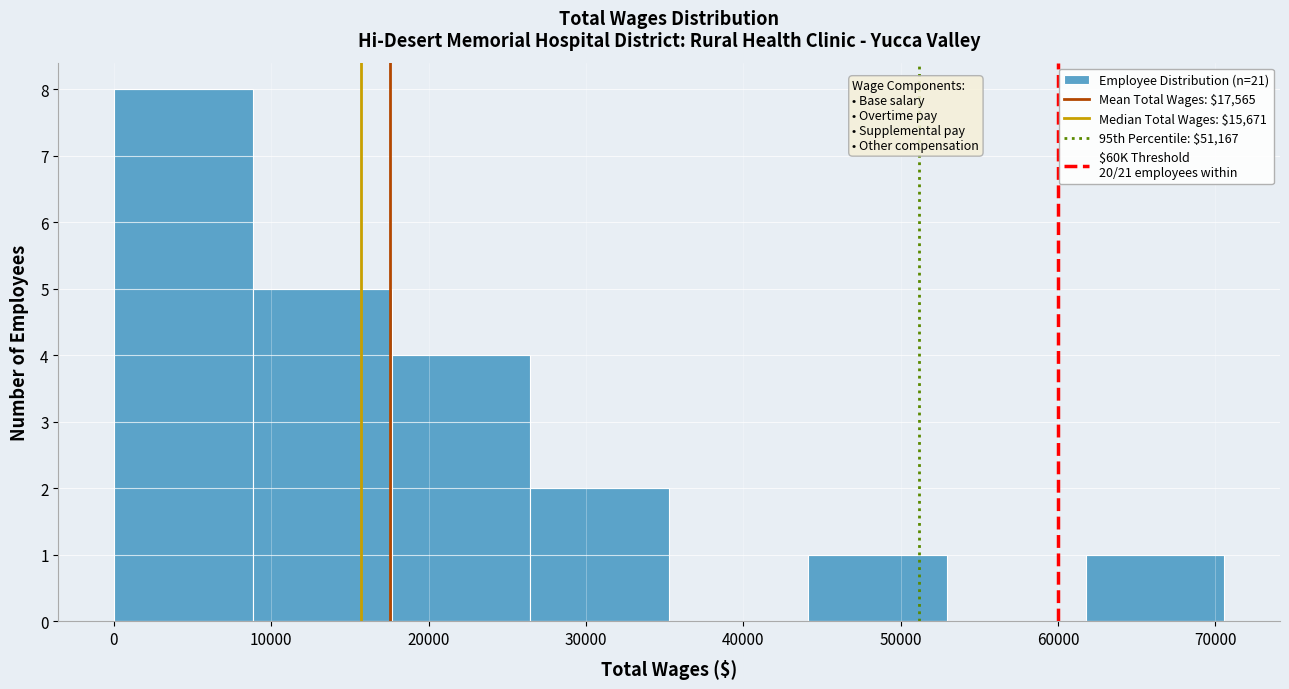

Reading left to right, list every bar in this chart as the range it spans on the x-axis followed by its height. Neither the bar edges nor the heights are printed on the chart, so give them approximately, as read against the axes.

0 to 9000: 8
9000 to 18000: 5
18000 to 26000: 4
26000 to 35000: 2
35000 to 44000: 0
44000 to 53000: 1
53000 to 62000: 0
62000 to 71000: 1